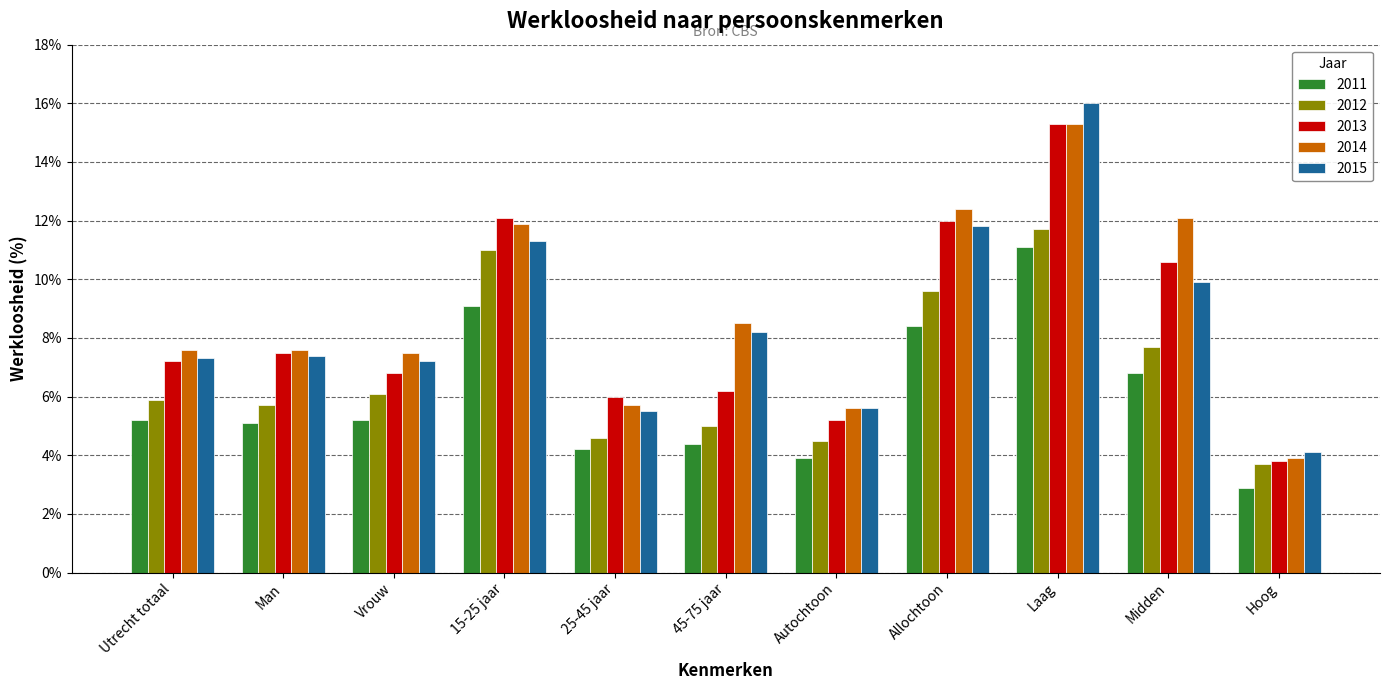

Where does the 2014 series first go above 7?

Utrecht totaal